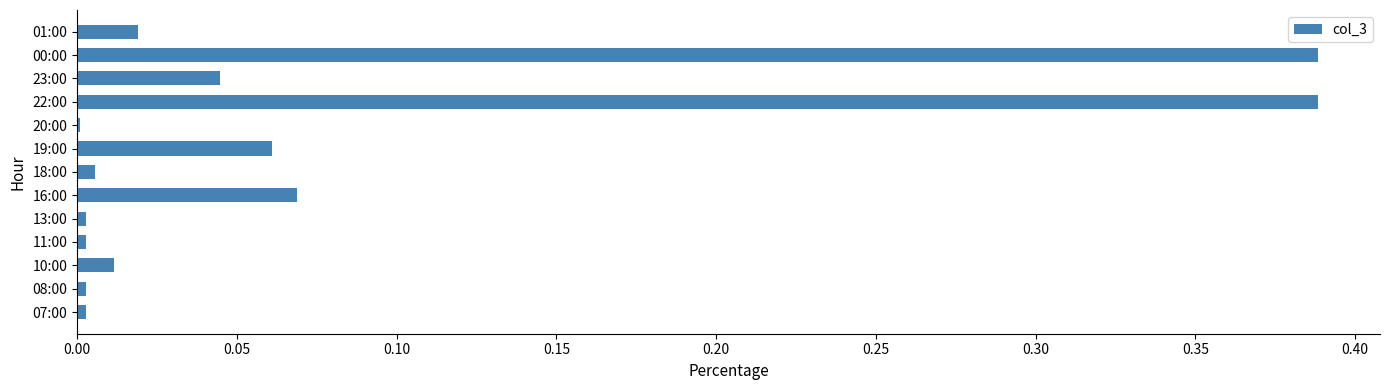

Between 01:00 and 00:00, which is larger?

00:00